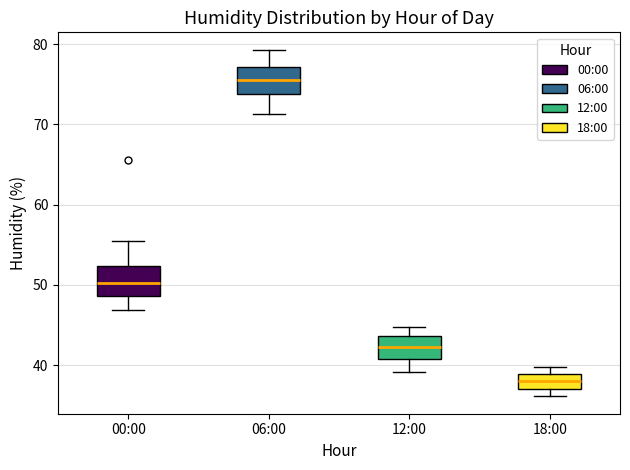

Reading left to right, transcribe this box plot: for each box, give where its median line is, the range the box spans, and where its two whiskers end, as read against the y-axis. The values are not printed on the chart, so give them approximately, as read against the axis.

00:00: median 50, box 49 to 52, whiskers 47 to 55
06:00: median 76, box 74 to 77, whiskers 71 to 79
12:00: median 42, box 41 to 44, whiskers 39 to 45
18:00: median 38, box 37 to 39, whiskers 36 to 40